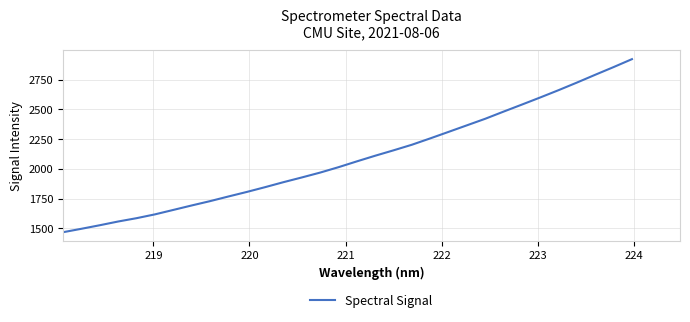

Does the chart display data point markers on the line(s)?

No